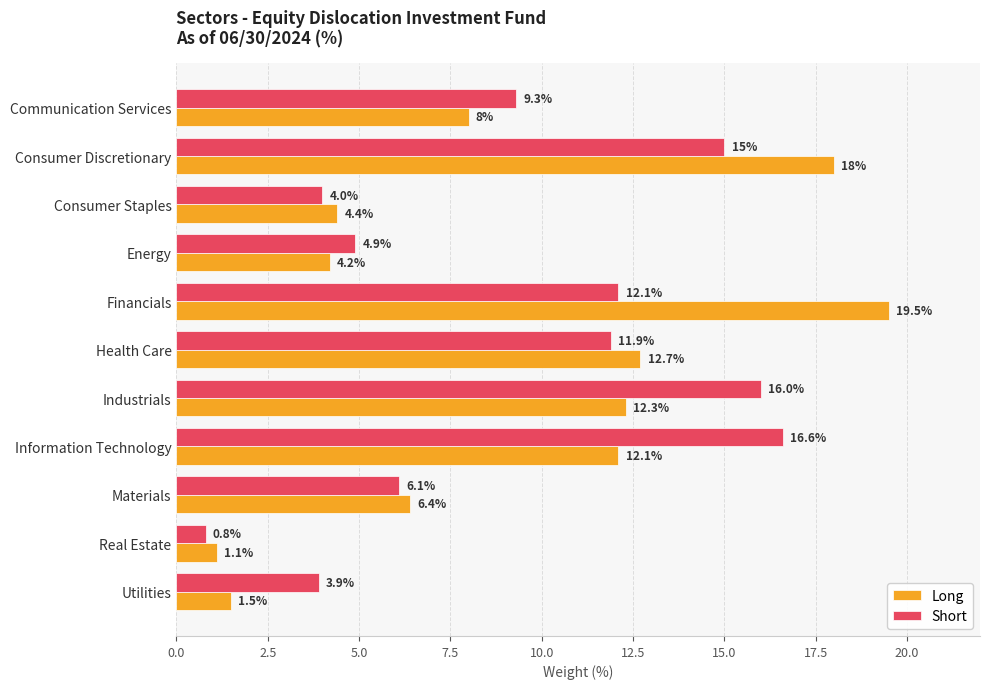

What is the difference between the second highest and second lowest values in the Long series?

16.5